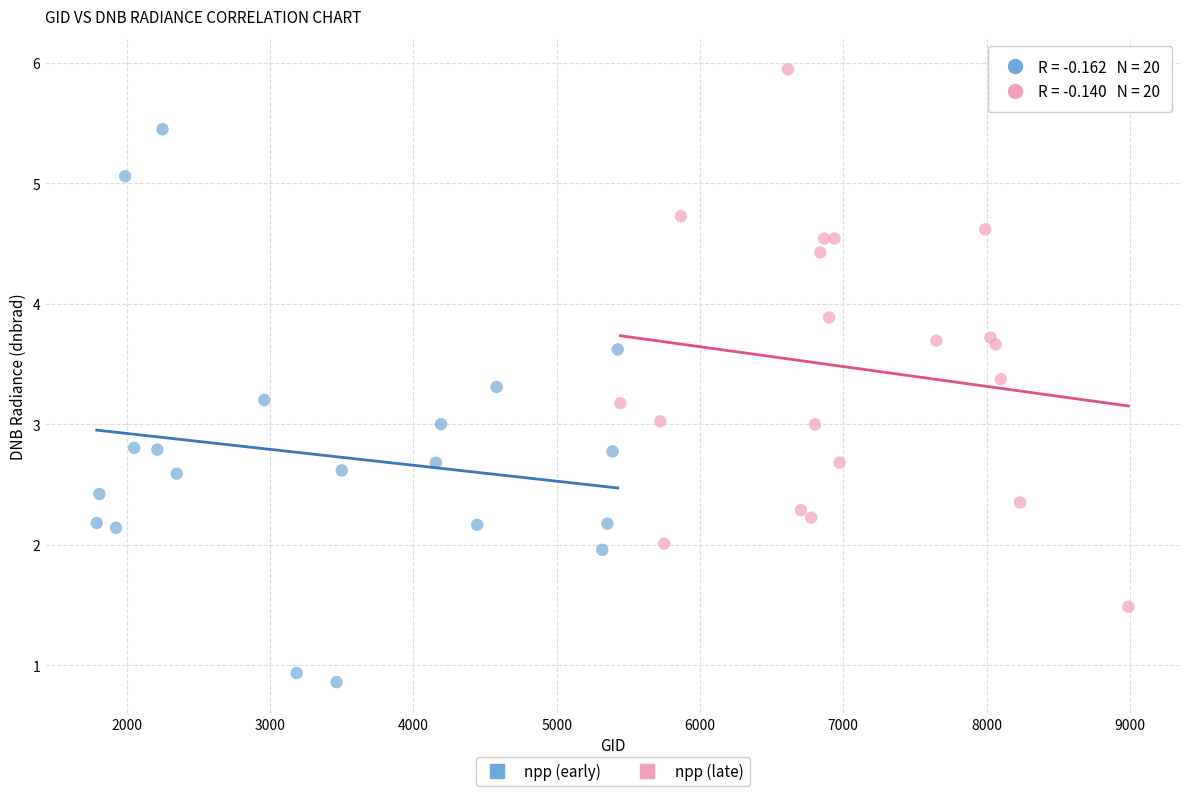

Which series contains the lowest Y value?

npp (early)